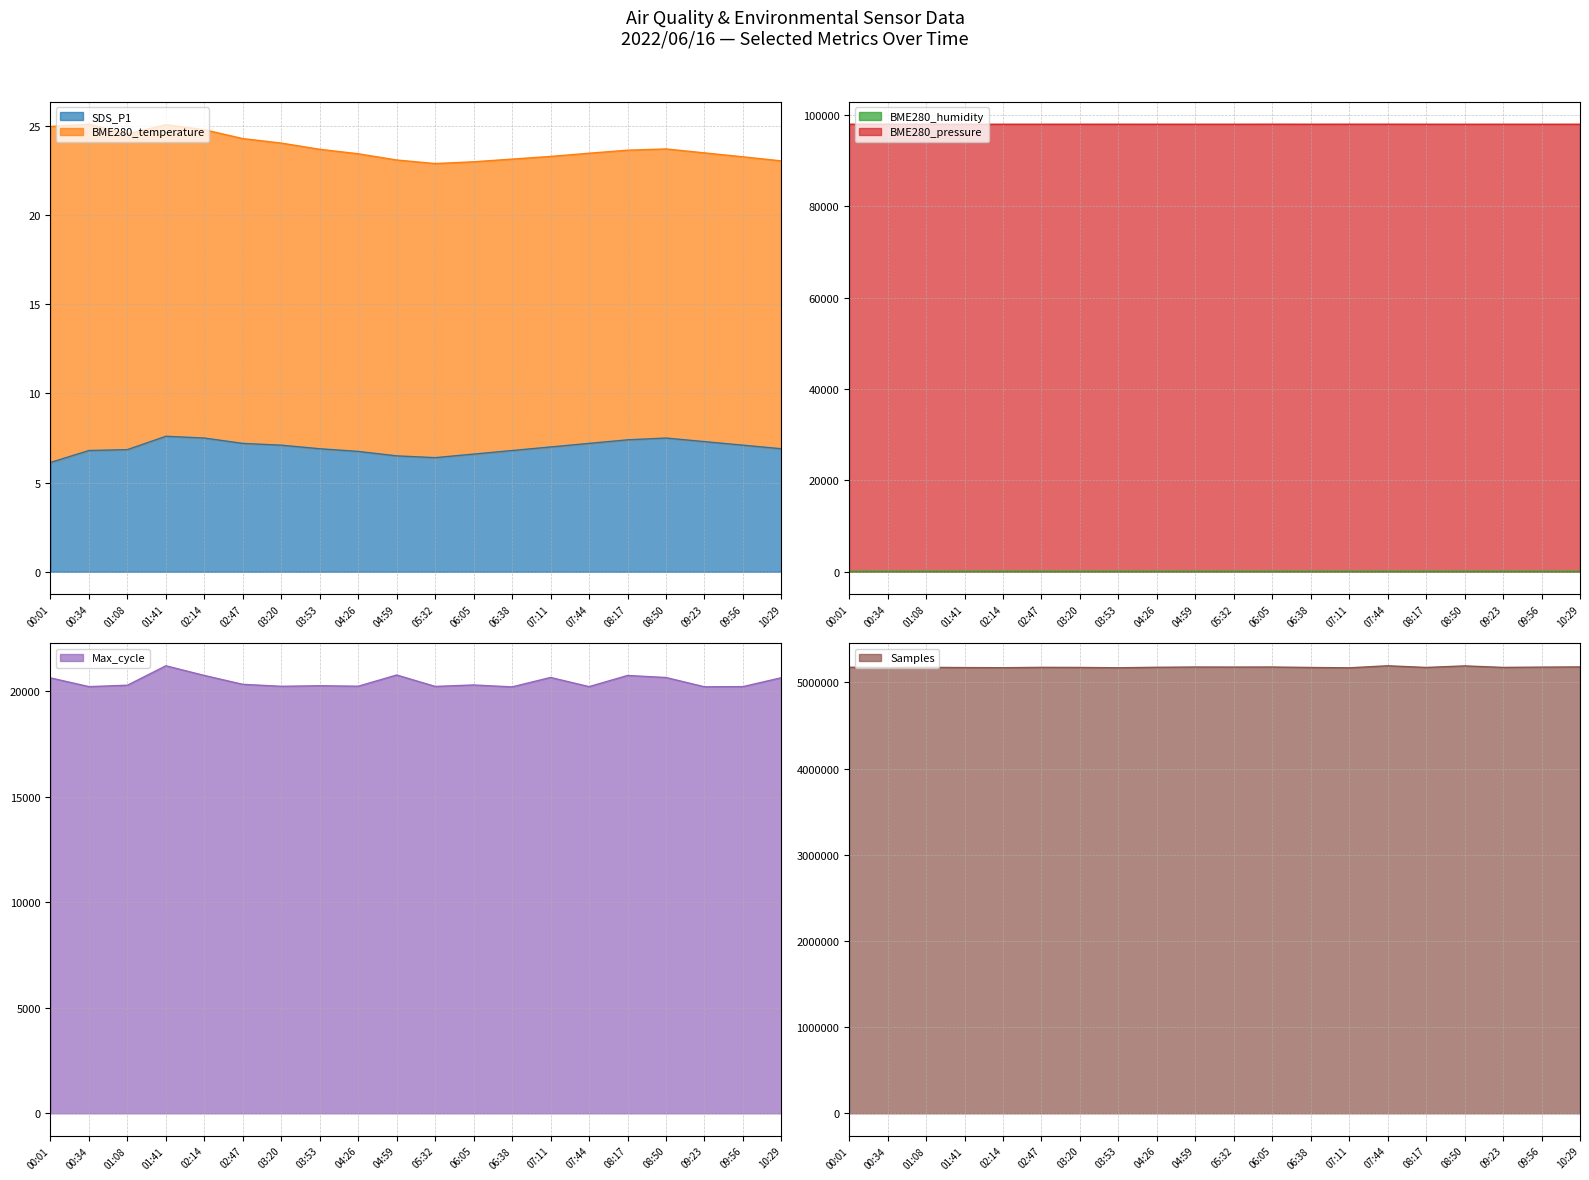

The SDS_P1 series shows 6.8 at 01:08. True or false?

True